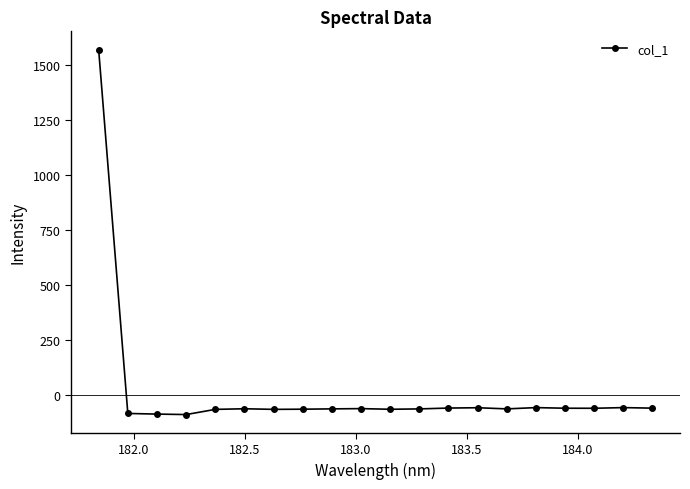

True or false: there are more than 2 points higher than both neighbors.

True